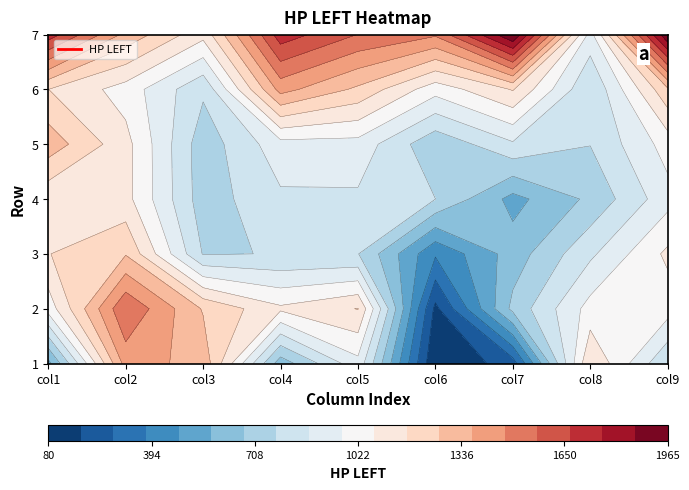

What is the minimum value shown in the chart?

80